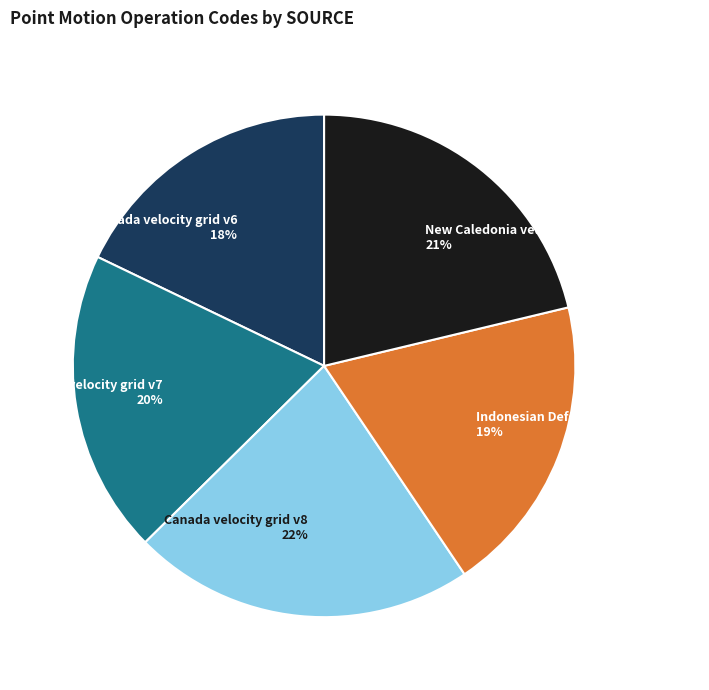

Count the number of slices in the pie.

5